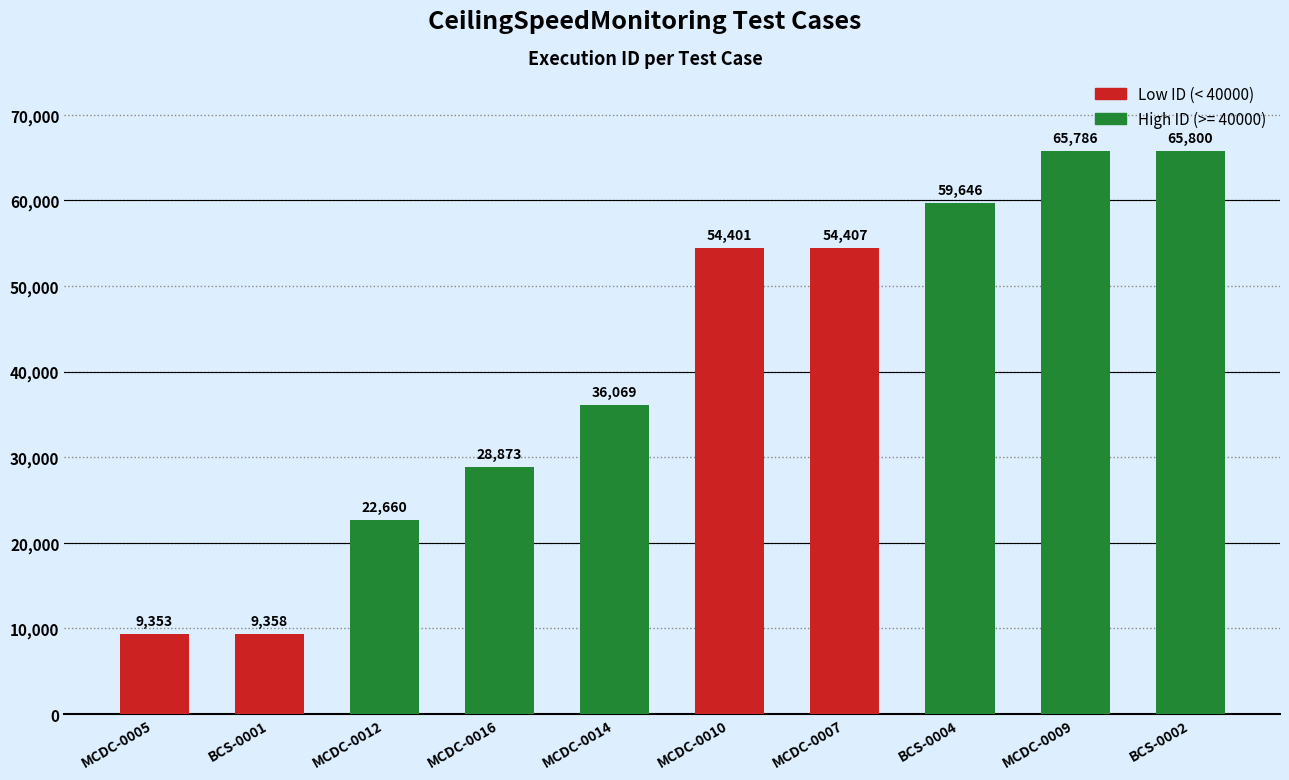

List the labels in order of value, smallest first.

MCDC-0005, BCS-0001, MCDC-0012, MCDC-0016, MCDC-0014, MCDC-0010, MCDC-0007, BCS-0004, MCDC-0009, BCS-0002